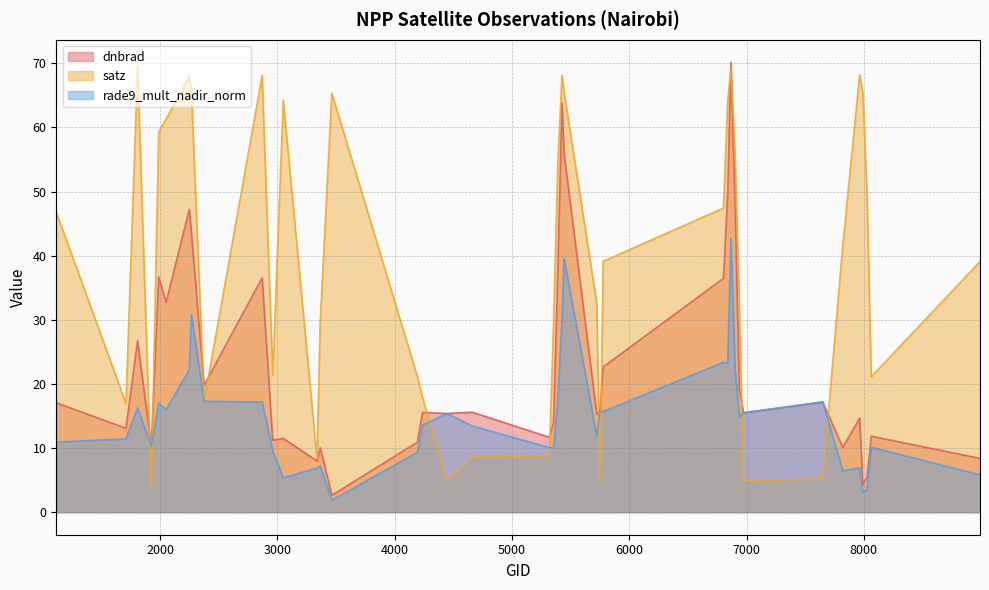

What is the minimum value for satz?

4.0